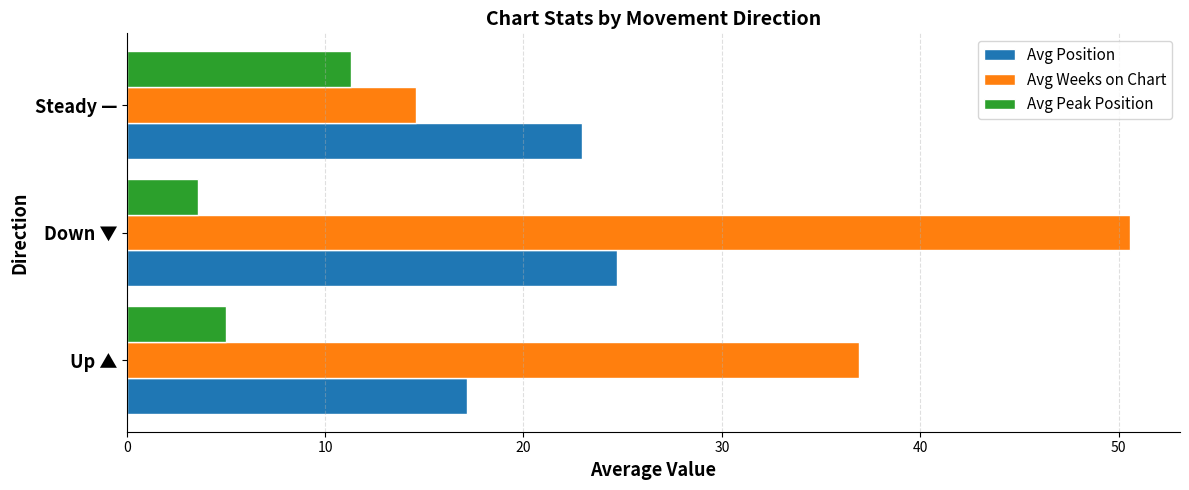

List the series in order of their overall mean, highest first.

Avg Weeks on Chart, Avg Position, Avg Peak Position